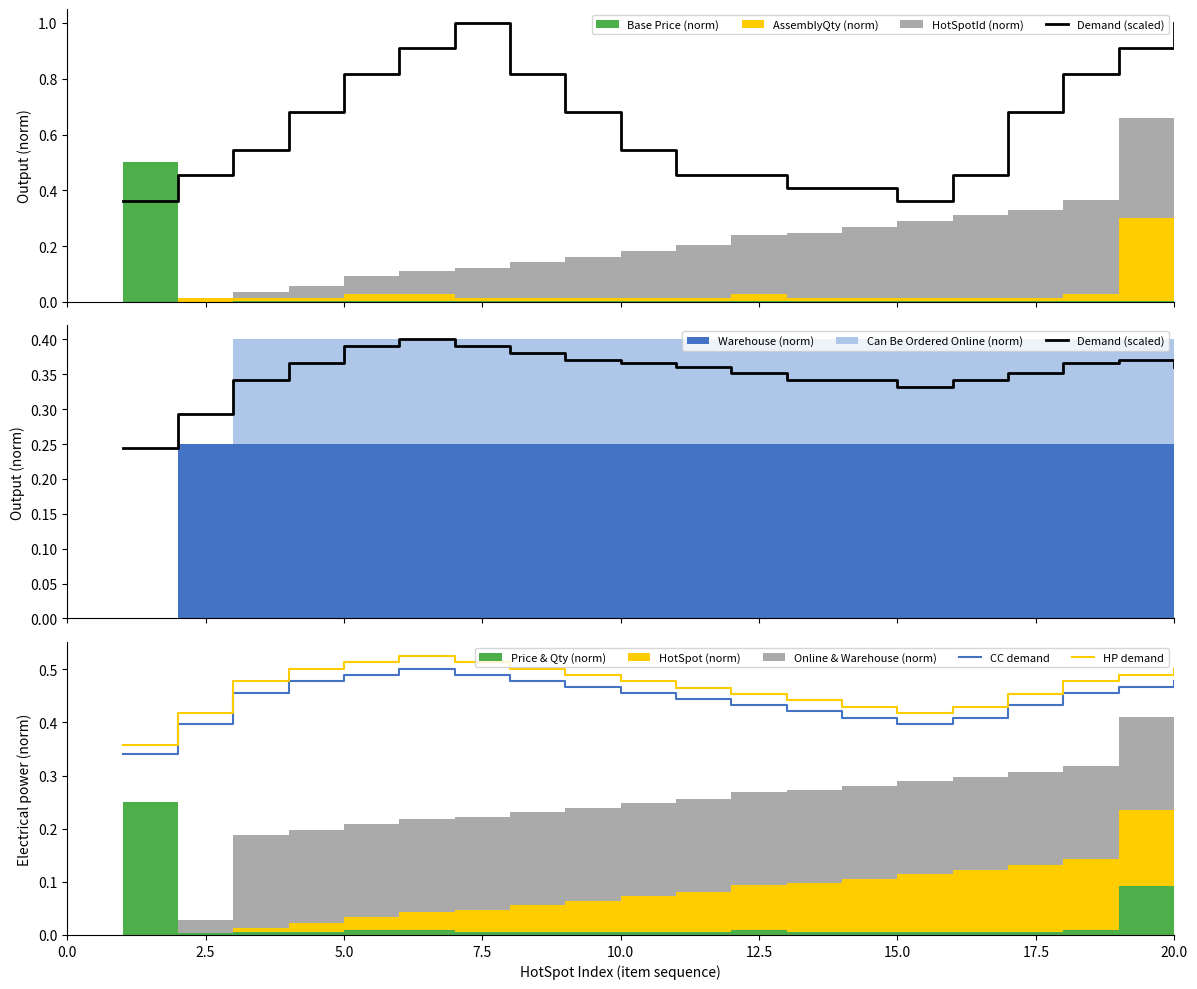

True or false: HP demand and CC demand intersect in this chart.

False